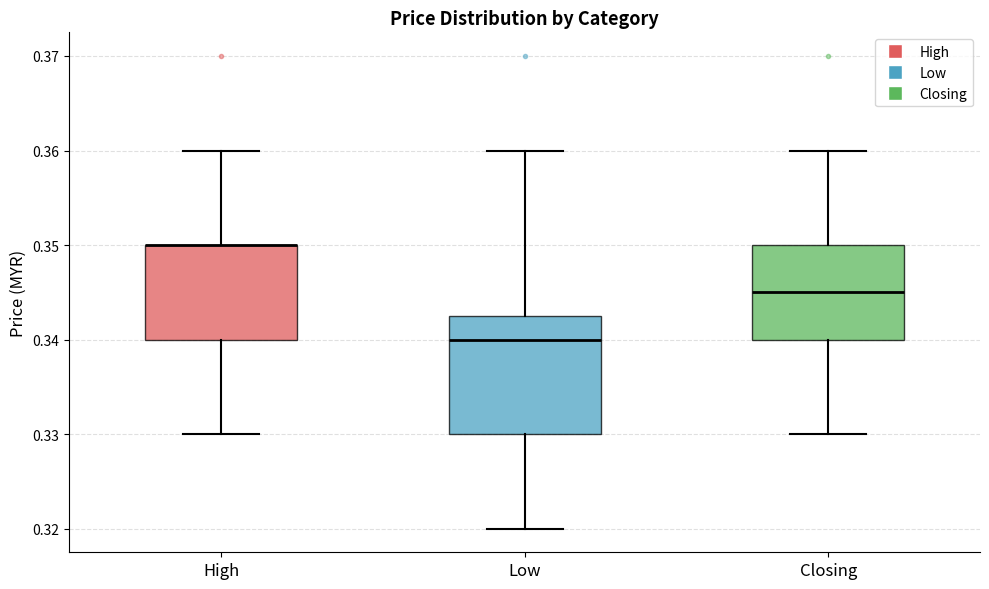

Reading left to right, transcribe this box plot: for each box, give where its median line is, the range the box spans, and where its two whiskers end, as read against the y-axis. The values are not printed on the chart, so give them approximately, as read against the axis.

High: median 0.350 (drawn on the box's upper edge), box 0.340 to 0.350, whiskers 0.330 to 0.360
Low: median 0.340, box 0.330 to 0.343, whiskers 0.320 to 0.360
Closing: median 0.345, box 0.340 to 0.350, whiskers 0.330 to 0.360